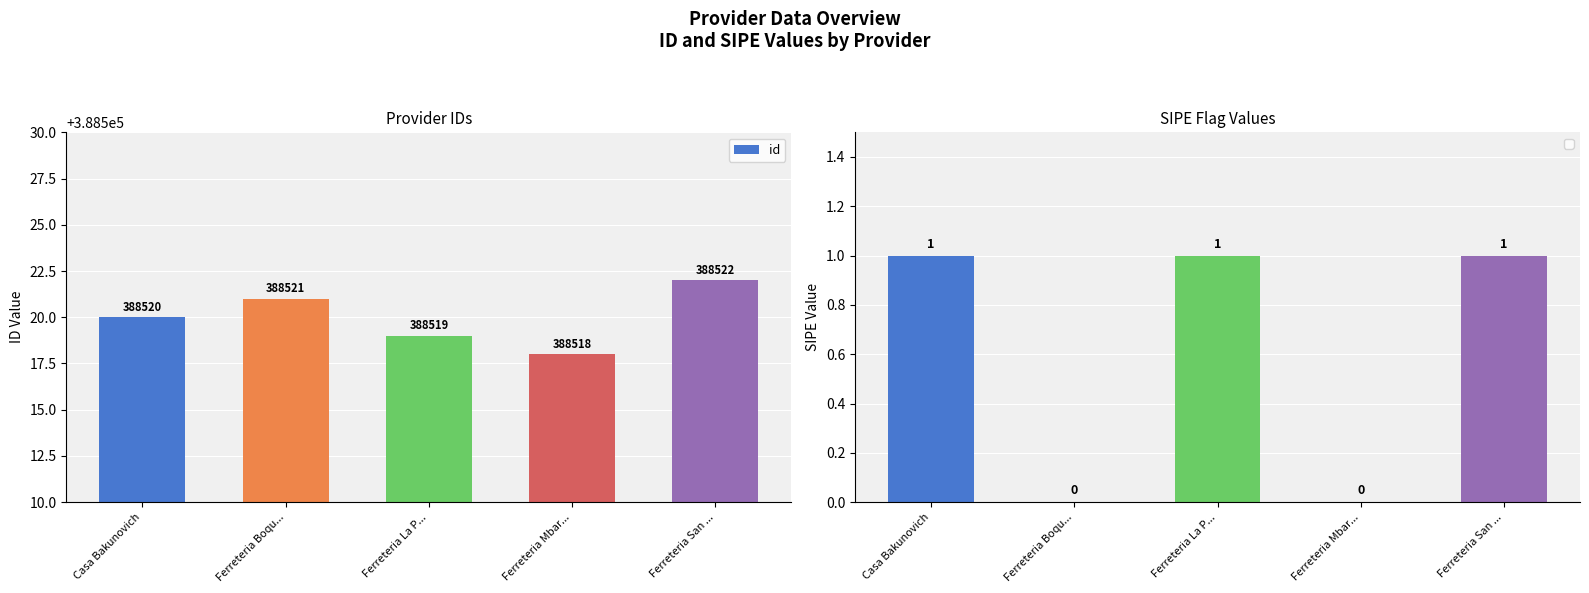

What is the label of the 1st bar from the right?

Ferreteria San ...